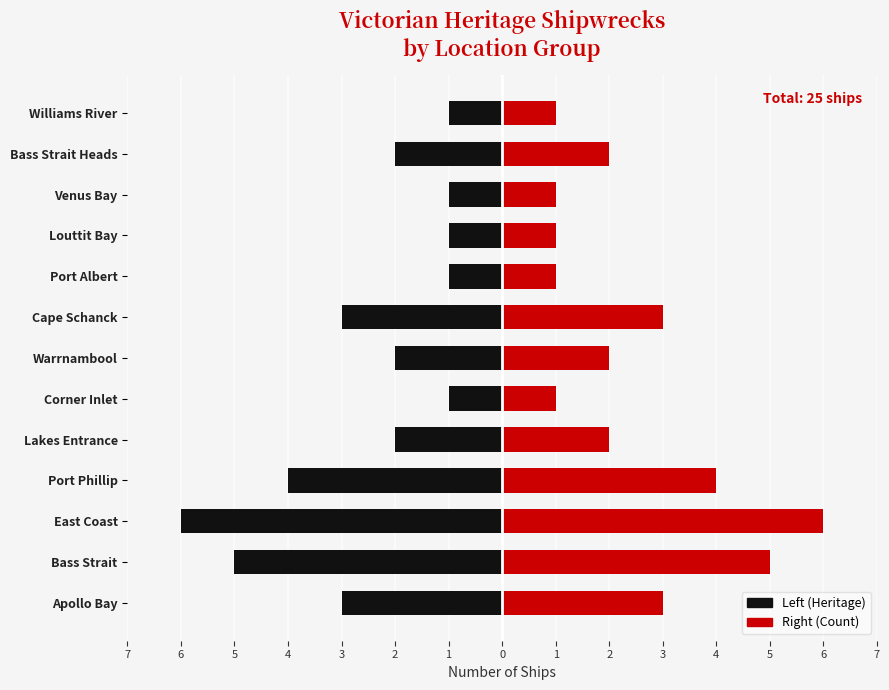

What are all the series names shown in the legend?

Left (Heritage), Right (Count)